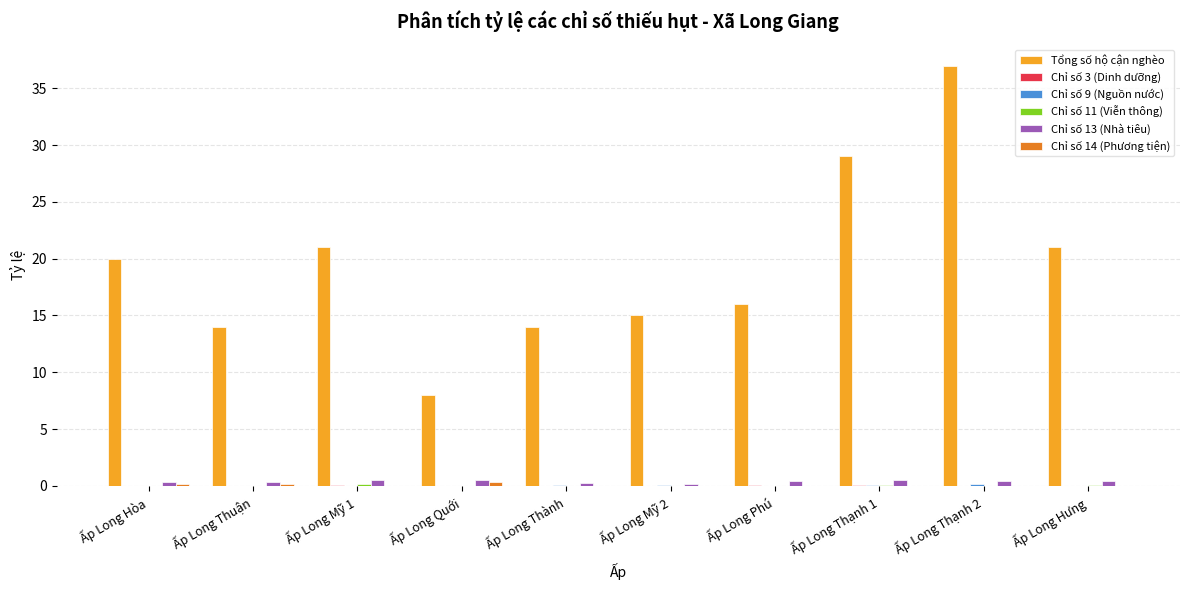

Are the bars grouped side by side (vs. stacked)?

Yes